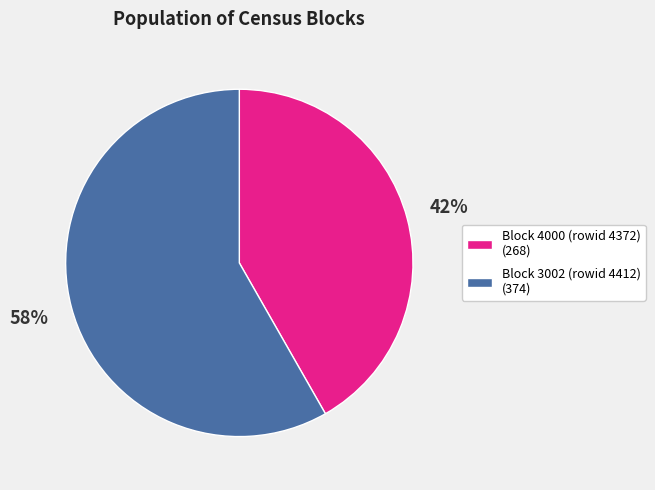

To the nearest percent, what is the average slice percentage?

50%